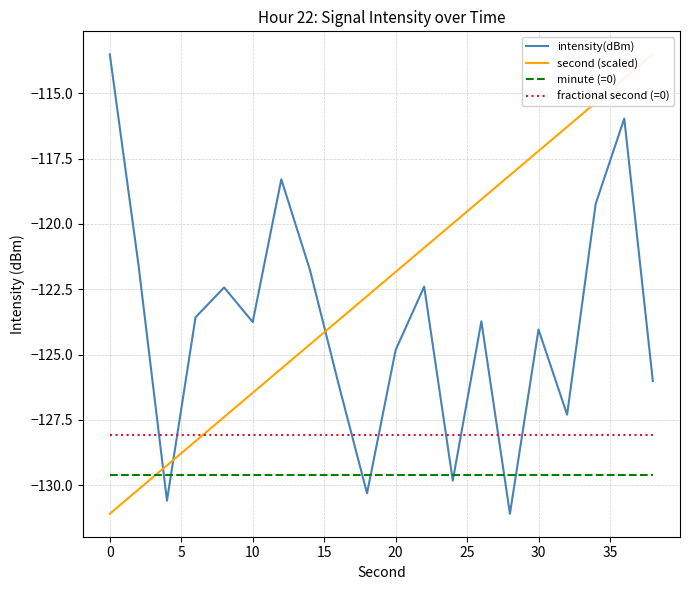

True or false: minute (=0) and fractional second (=0) intersect in this chart.

False